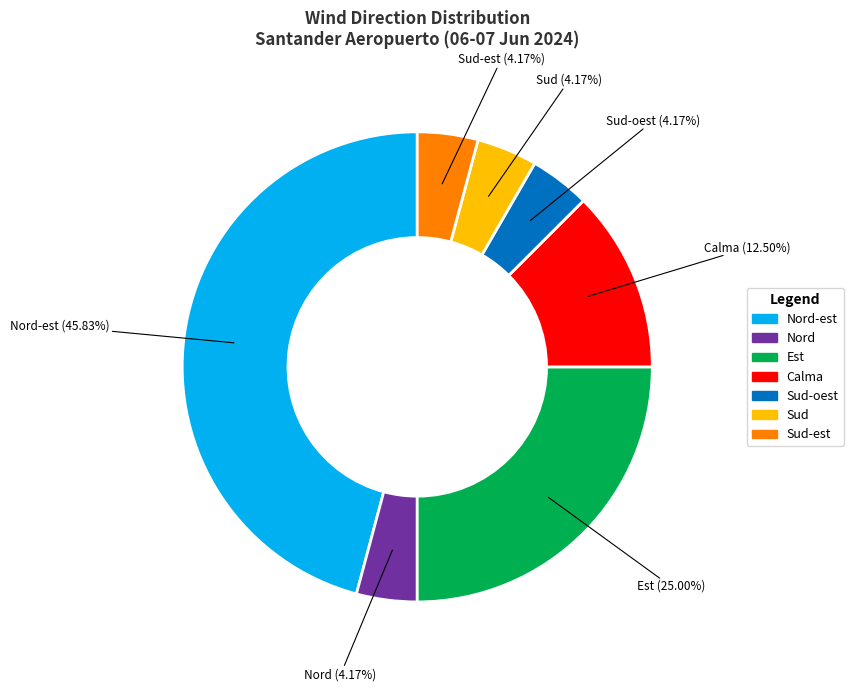

Which slice is the largest?

Nord-est